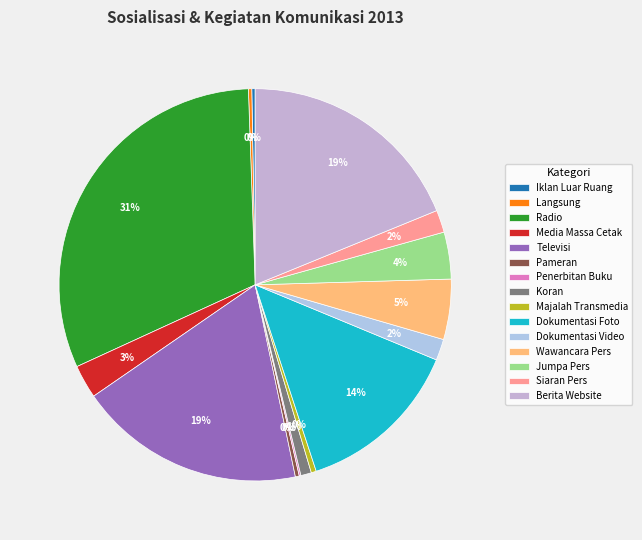

To the nearest percent, what is the combined percentage of Berita Website and Radio?

50%